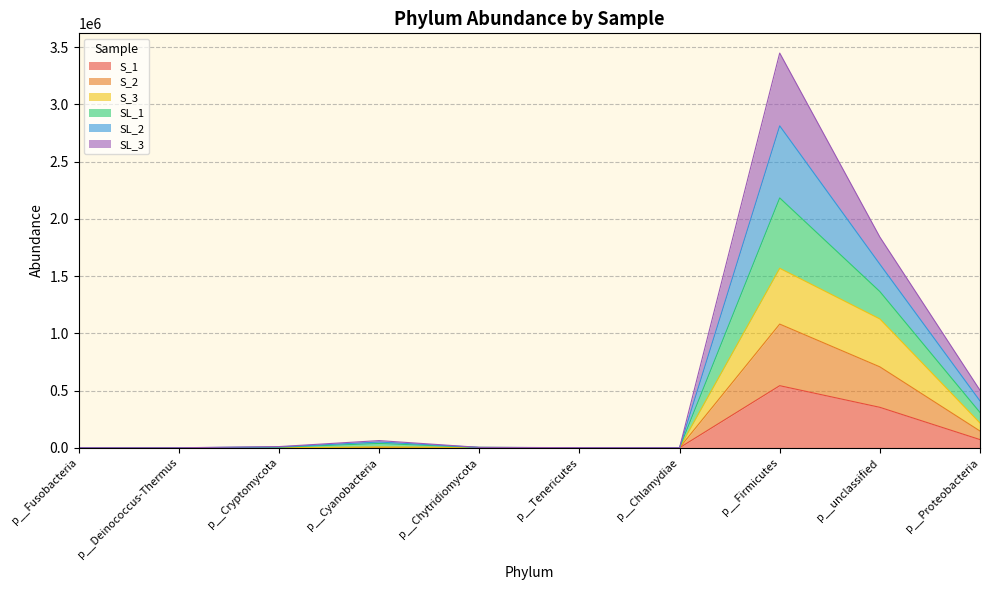

What is the maximum value for S_1?

542282.3